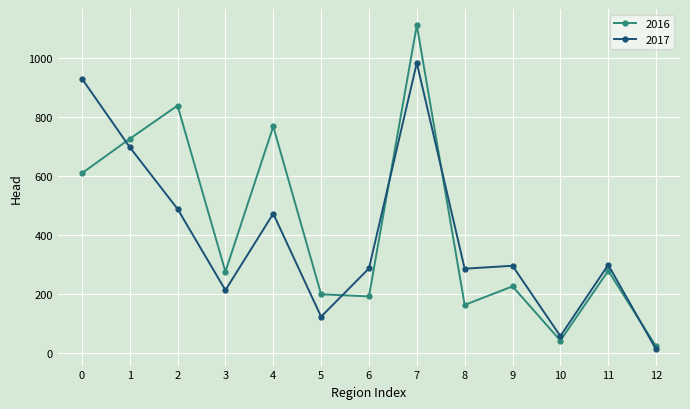

Which series has the widest spread of values?

2016